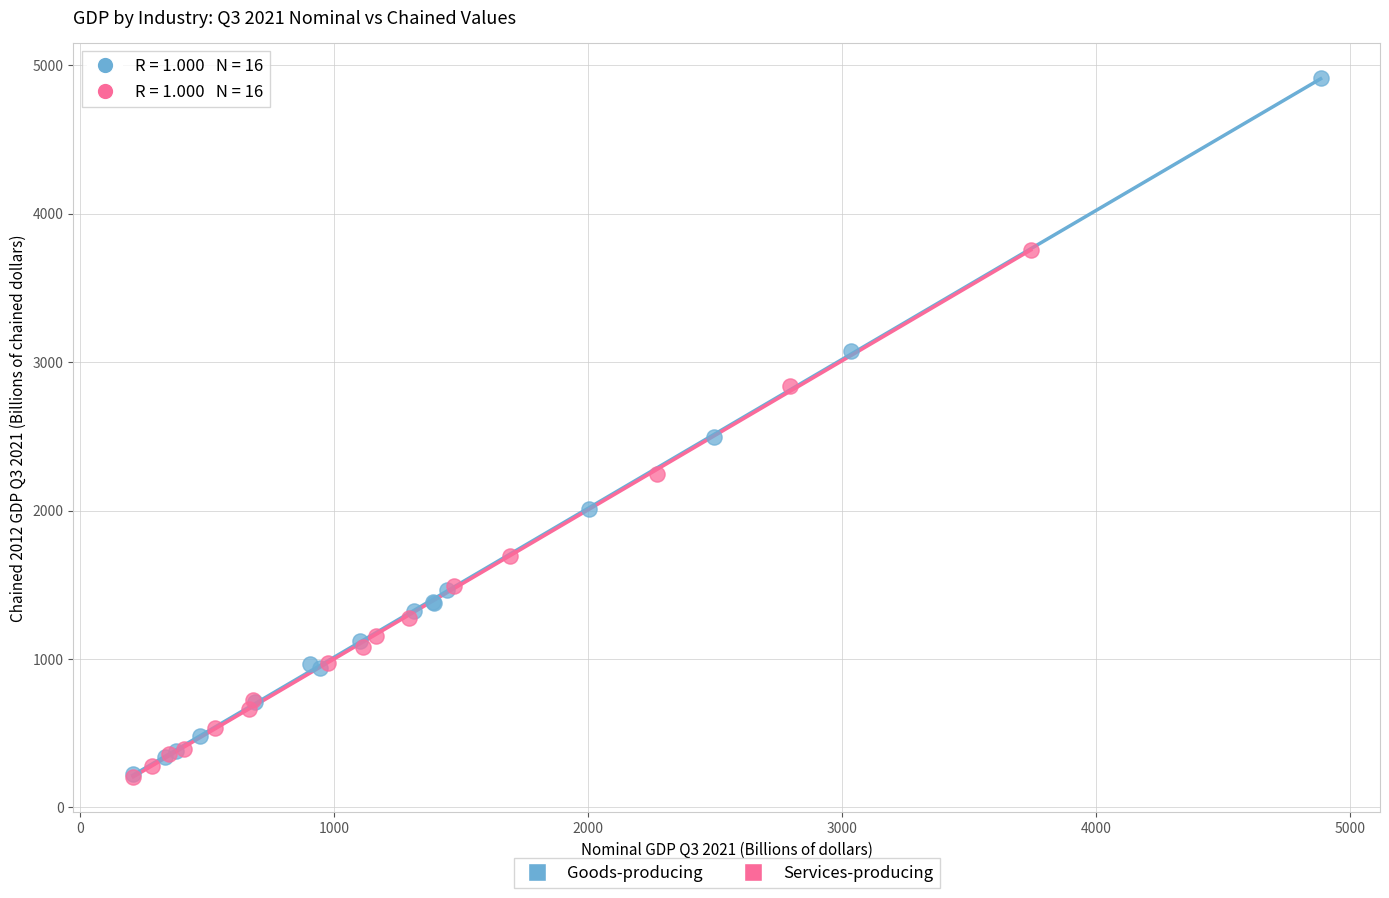

Which series has the widest spread of Y values?

Goods-producing